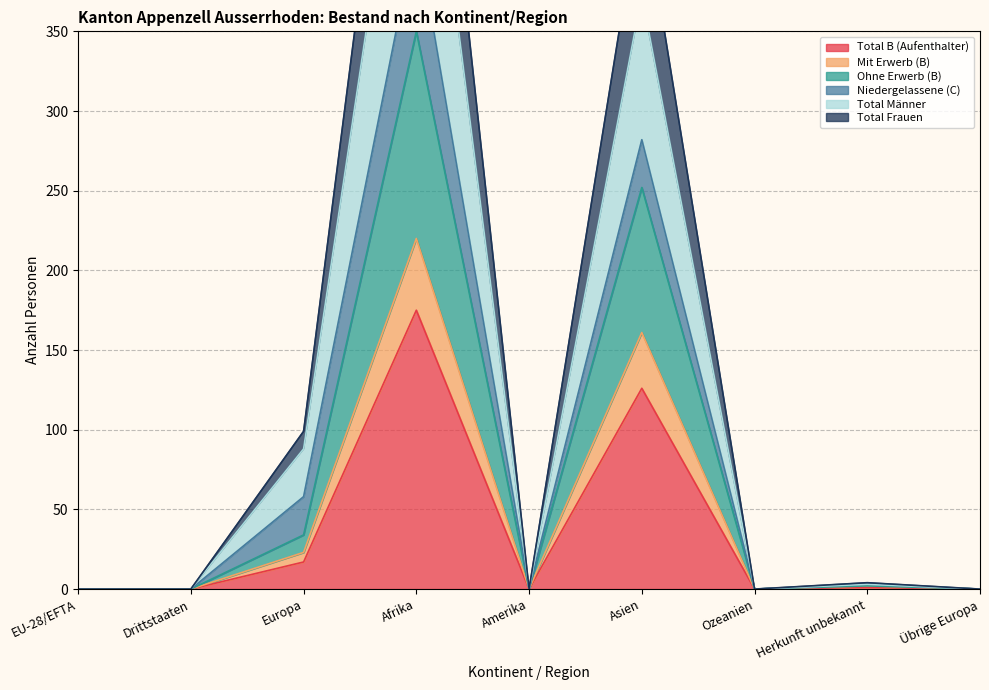

True or false: Mit Erwerb (B) and Total B (Aufenthalter) cross at least once.

False